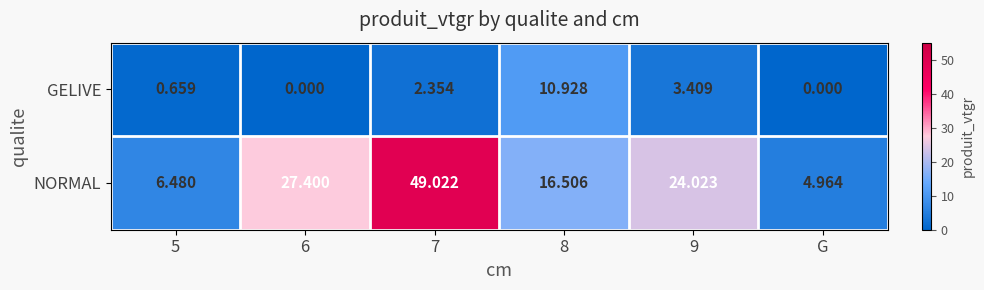

Which series has the largest total across all categories?

NORMAL